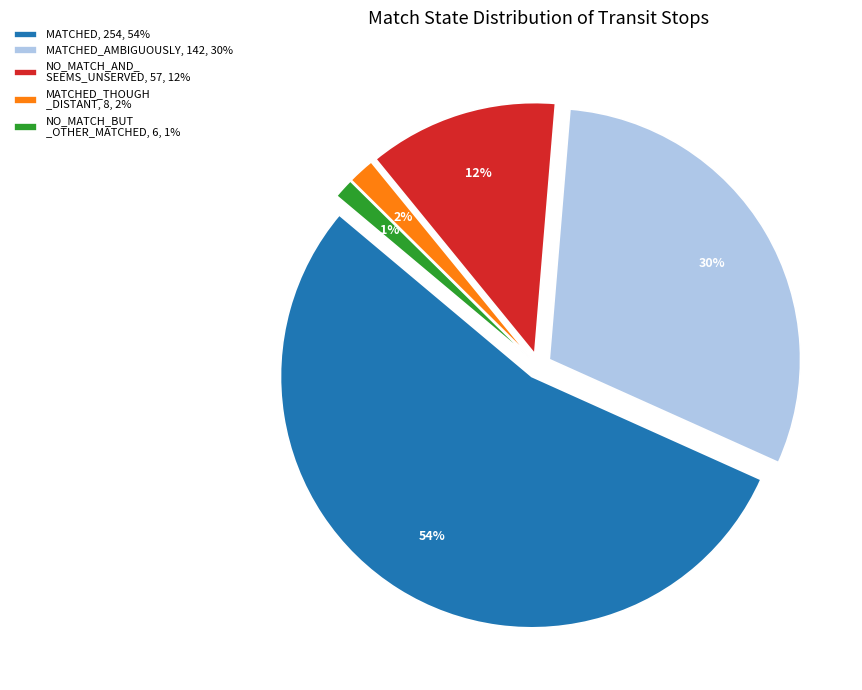

To the nearest percent, what is the average slice percentage?

20%